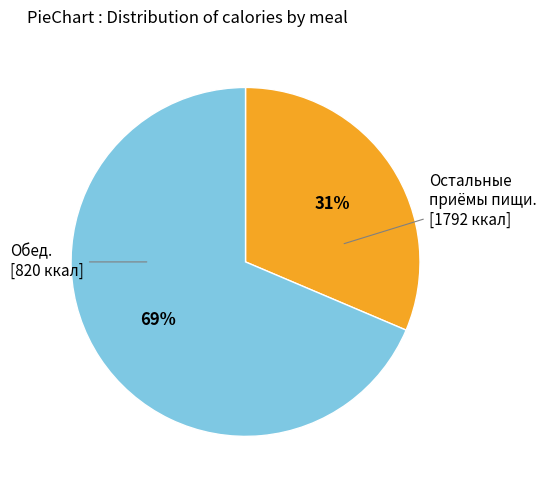

To the nearest percent, what is the average slice percentage?

50%